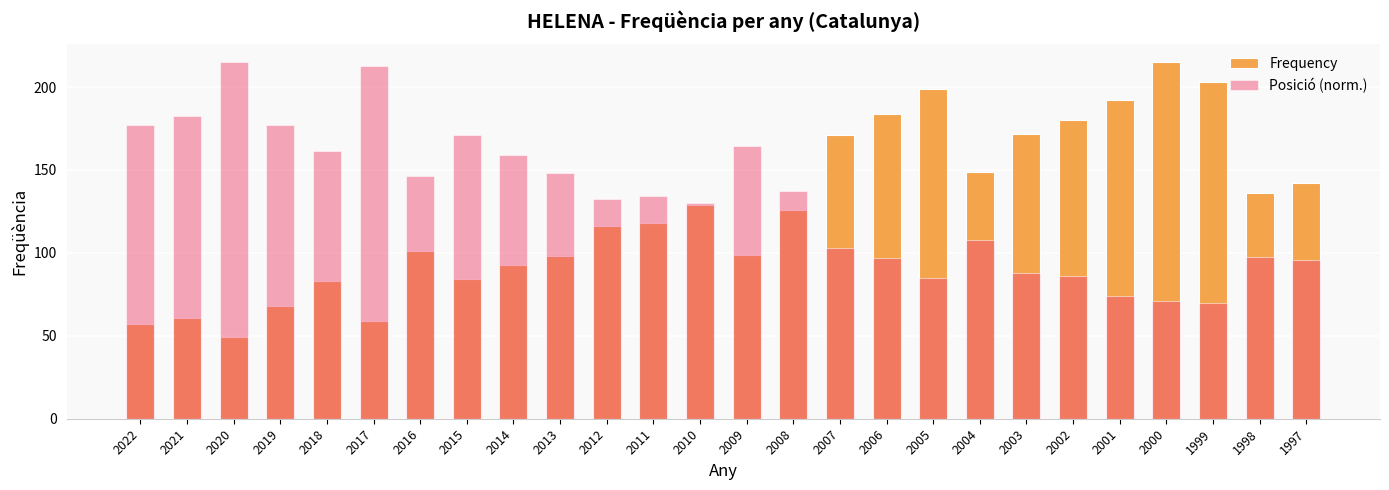

What are all the series names shown in the legend?

Frequency, Posició (norm.)